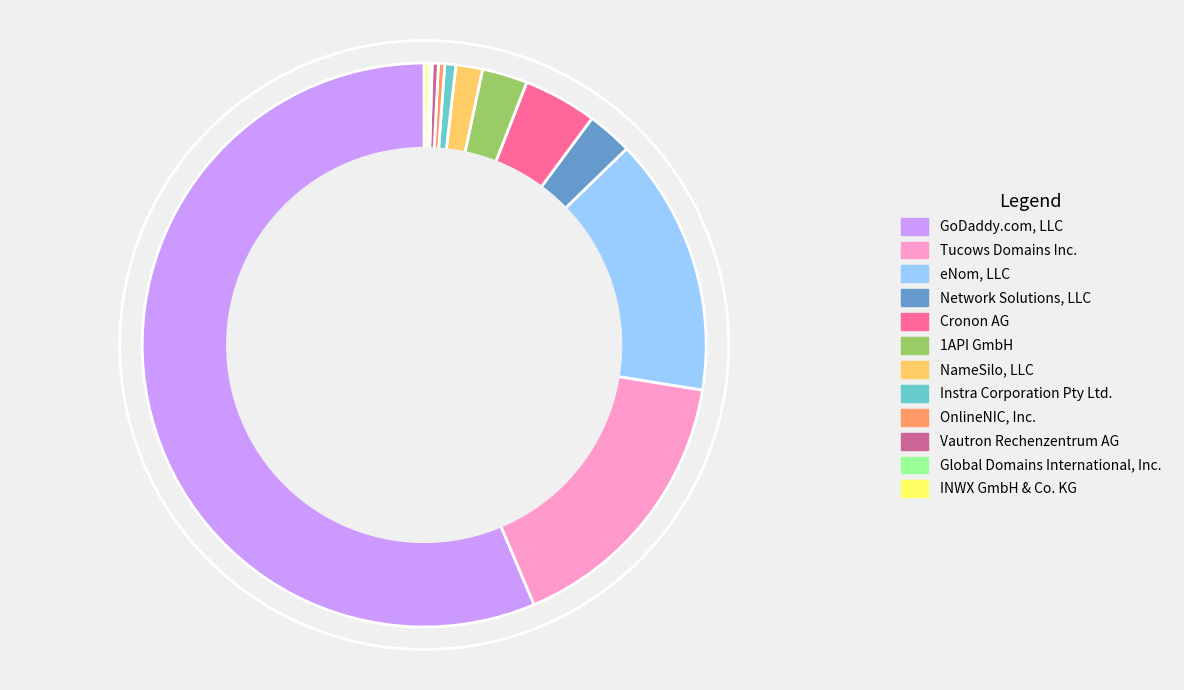

Which has a higher value, eNom, LLC or Network Solutions, LLC?

eNom, LLC